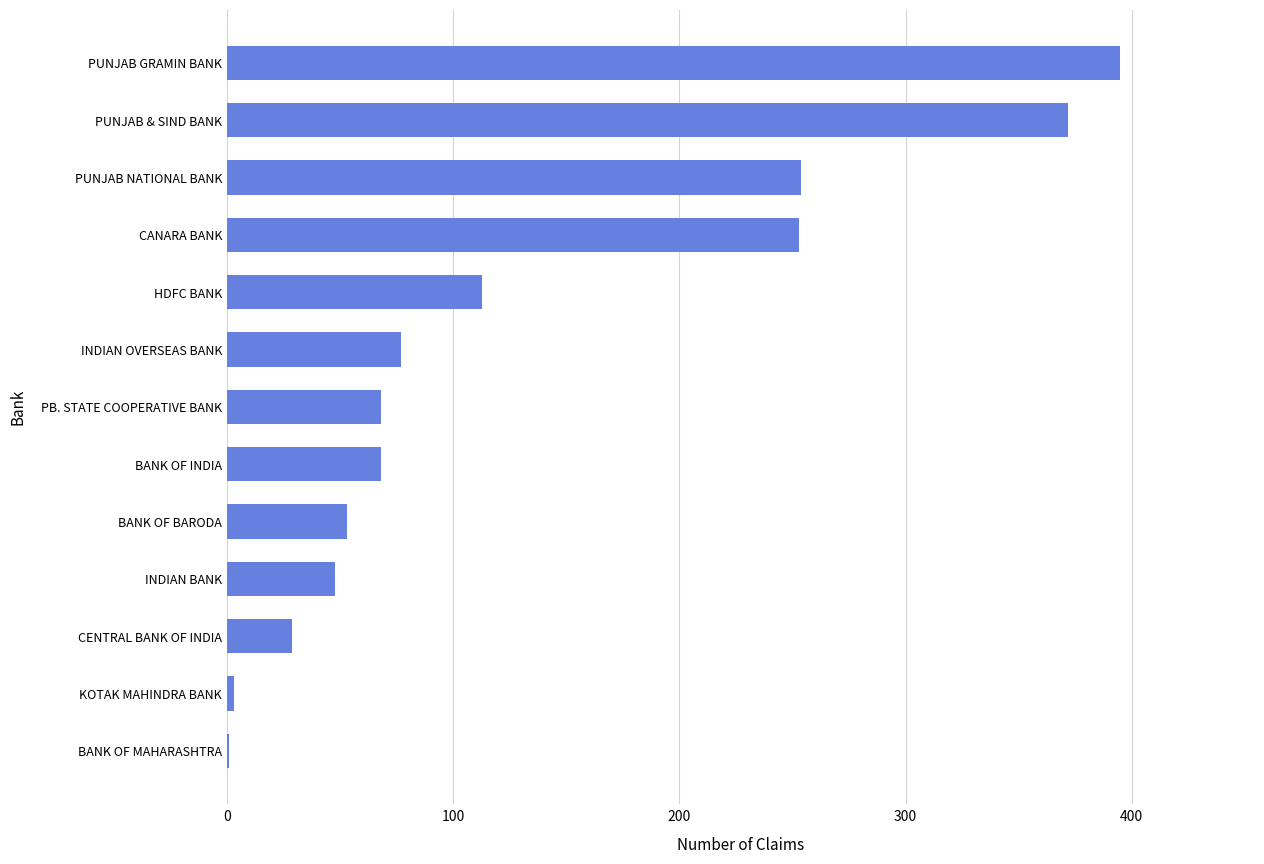

The value at CANARA BANK is 253. True or false?

True